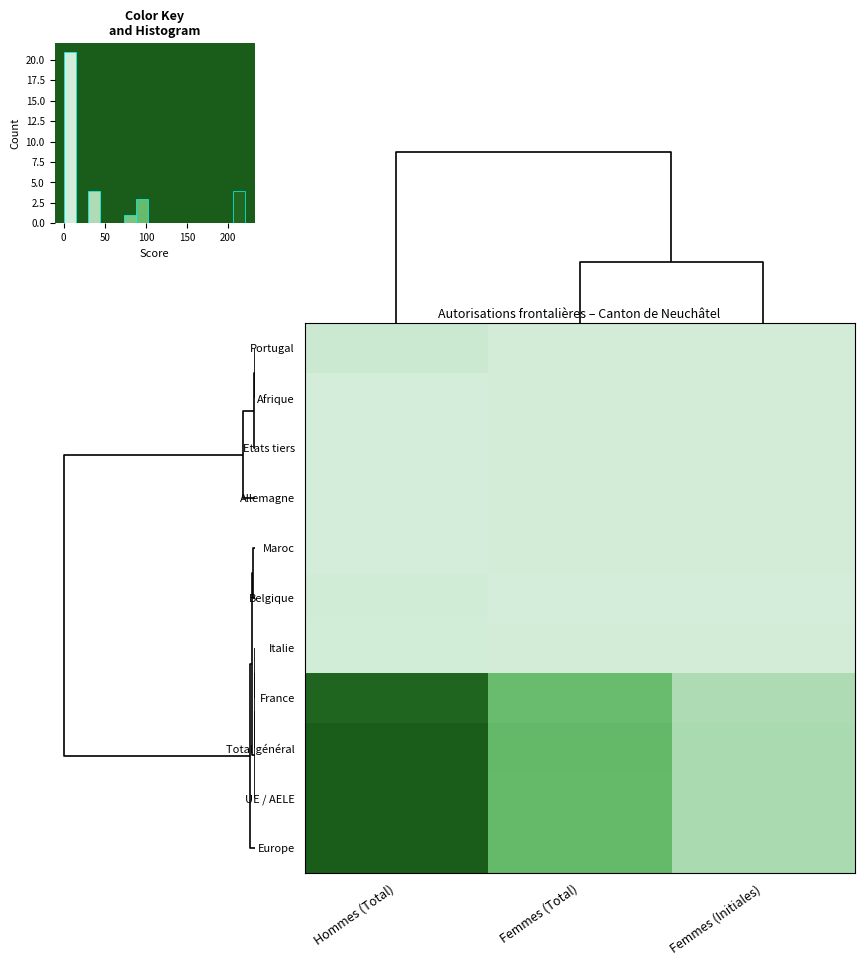

Where is France nearest to the value 119?

Femmes (Total)